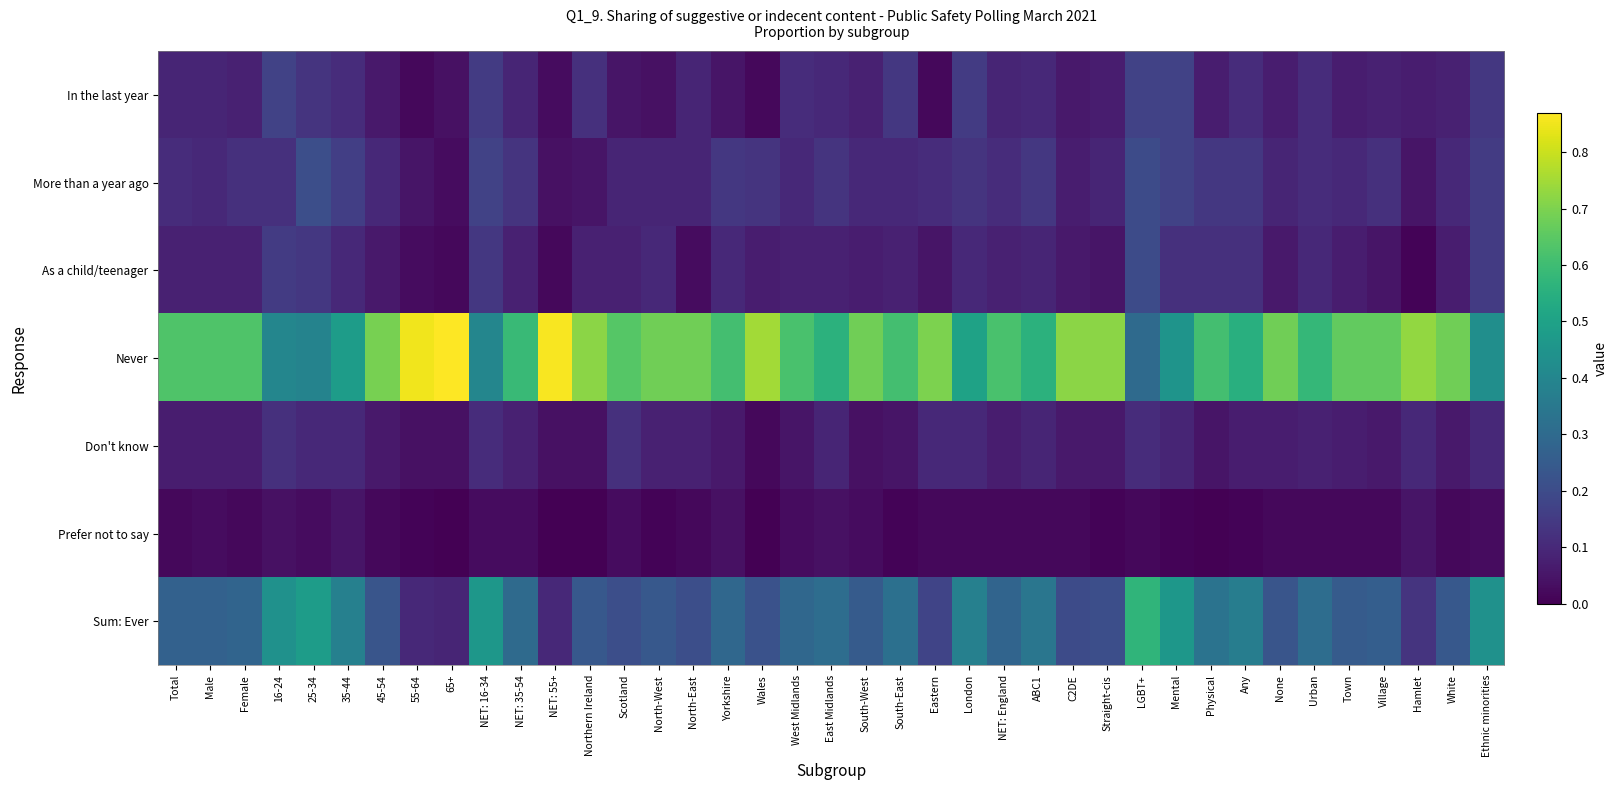

Which series changed the most between Wales and London?

Never